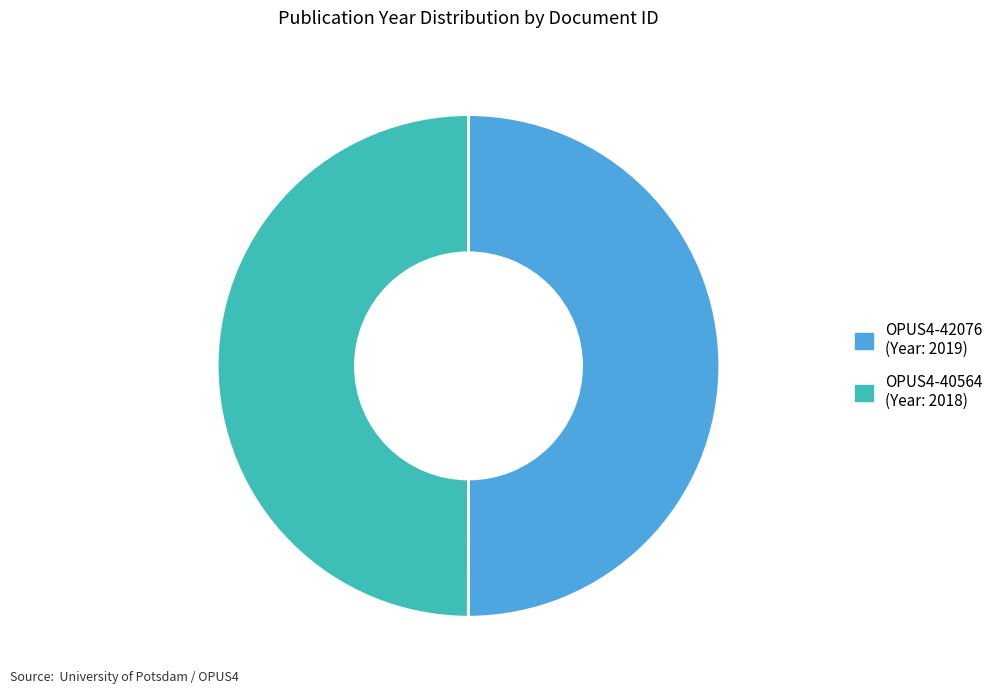

Approximately how many times larger is the value at OPUS4-42076 compared to OPUS4-40564?

1.0